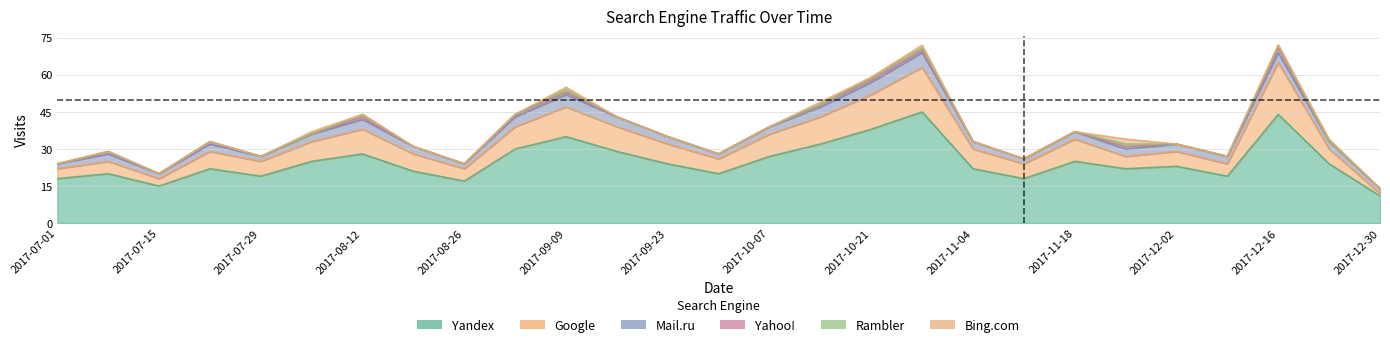

What is the value of the Bing.com point at the 16th from the left?

1